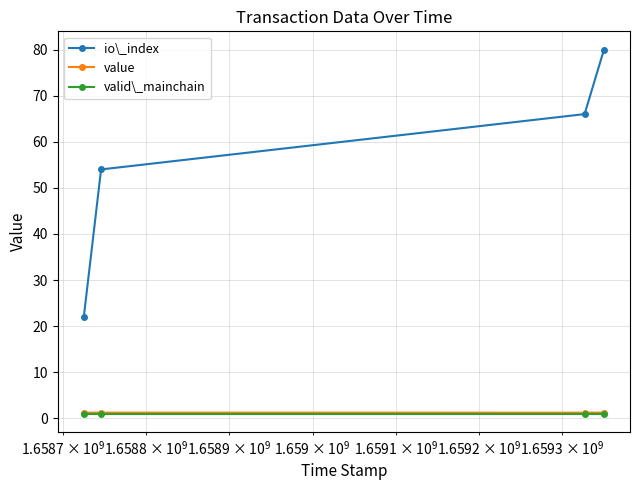

Which series has the largest total across all categories?

io\_index